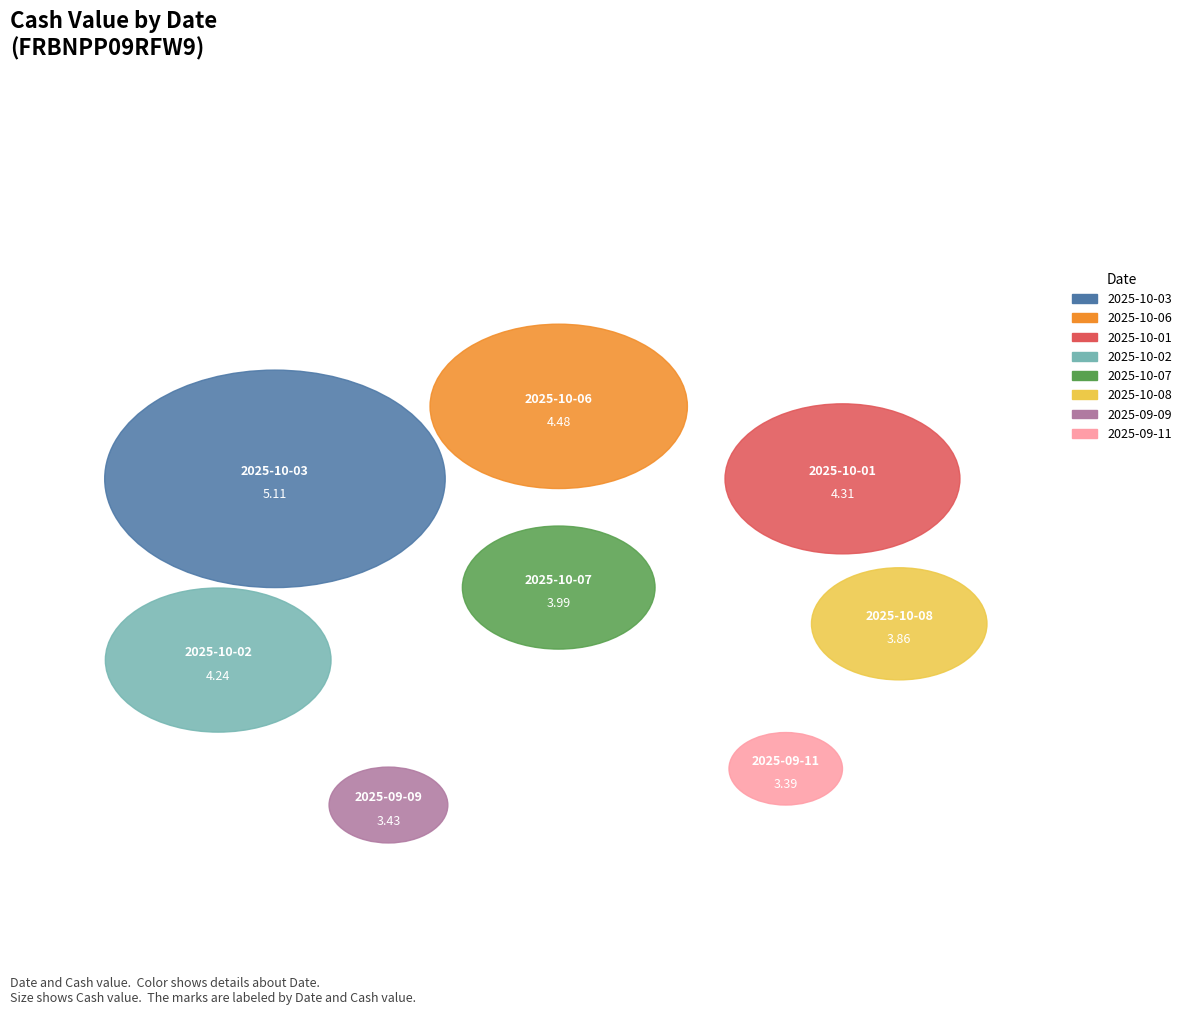

Does 2025-09-26 account for over 50% of the chart?

No